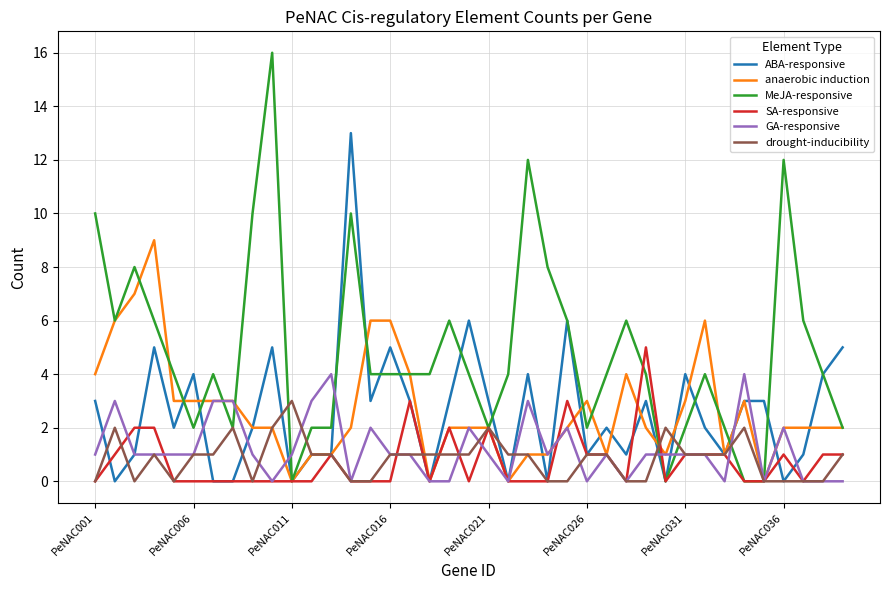

Which series has the largest total across all categories?

MeJA-responsive